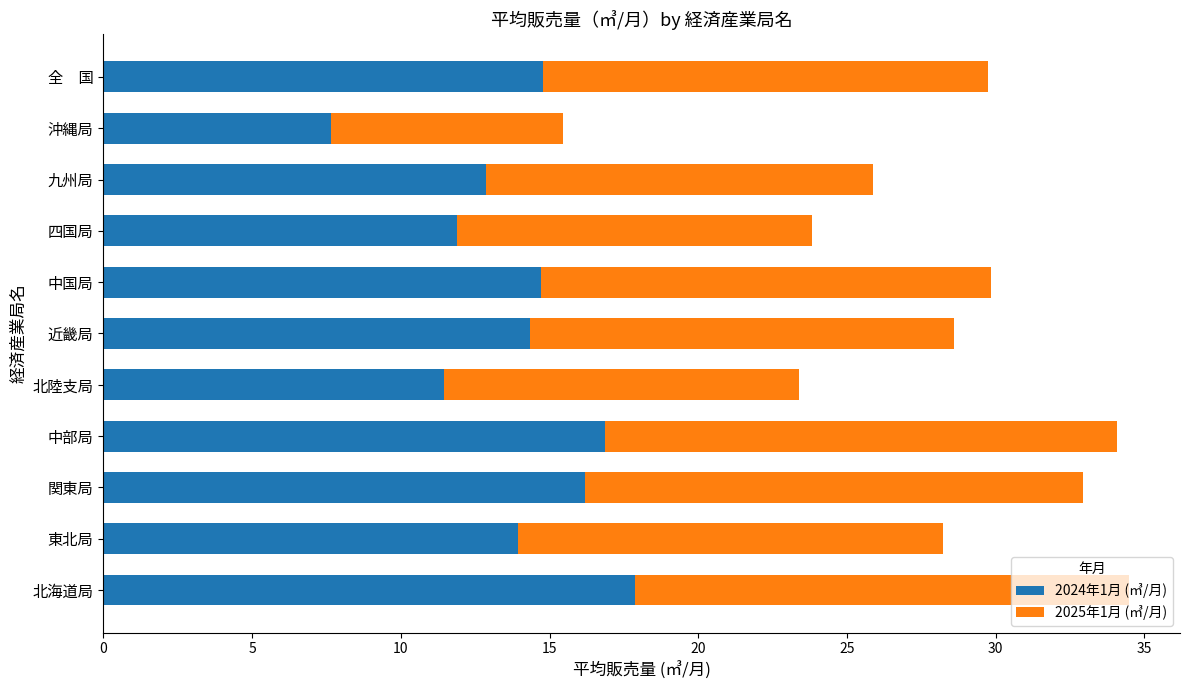

The 2024年1月 (㎥/月) series shows 19.9 at 東北局. True or false?

False